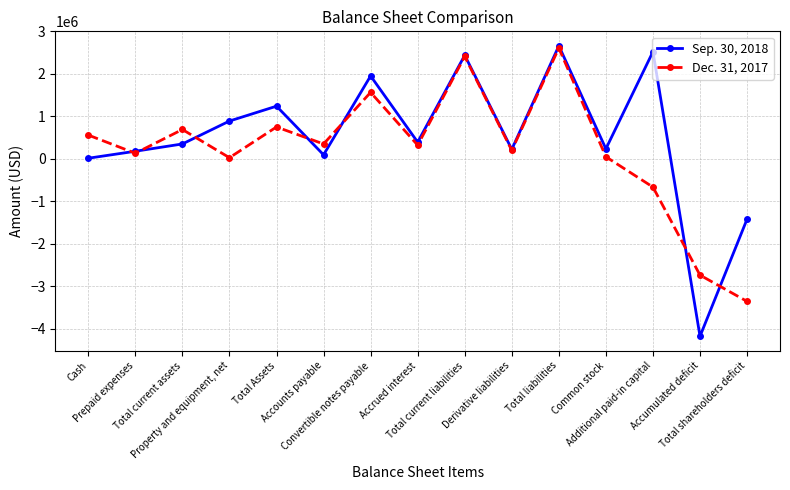

Is it true that Sep. 30, 2018 equals 497342 at Property and equipment, net?

False